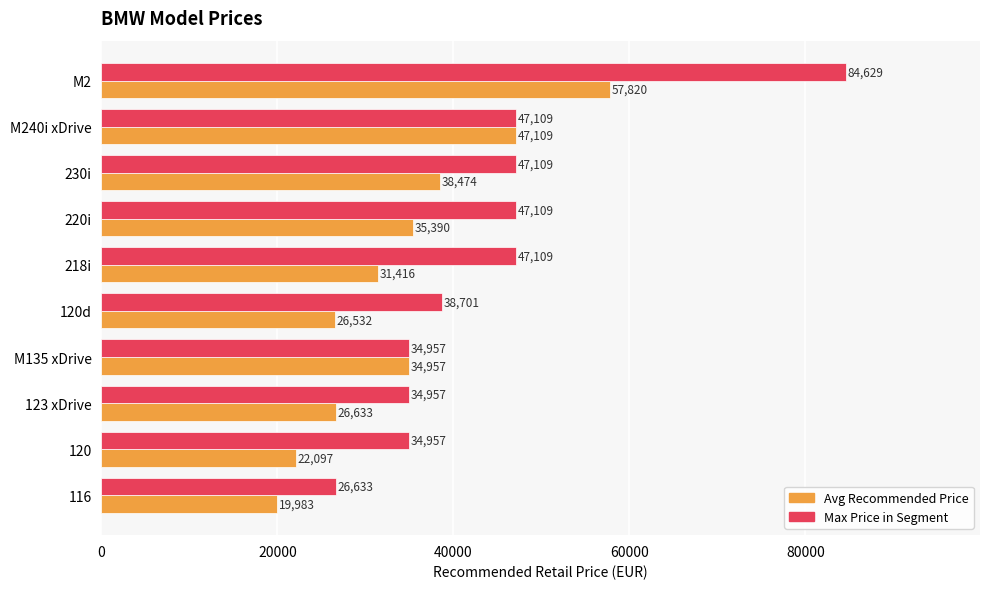

List the series in order of their overall mean, lowest first.

Avg Recommended Price, Max Price in Segment